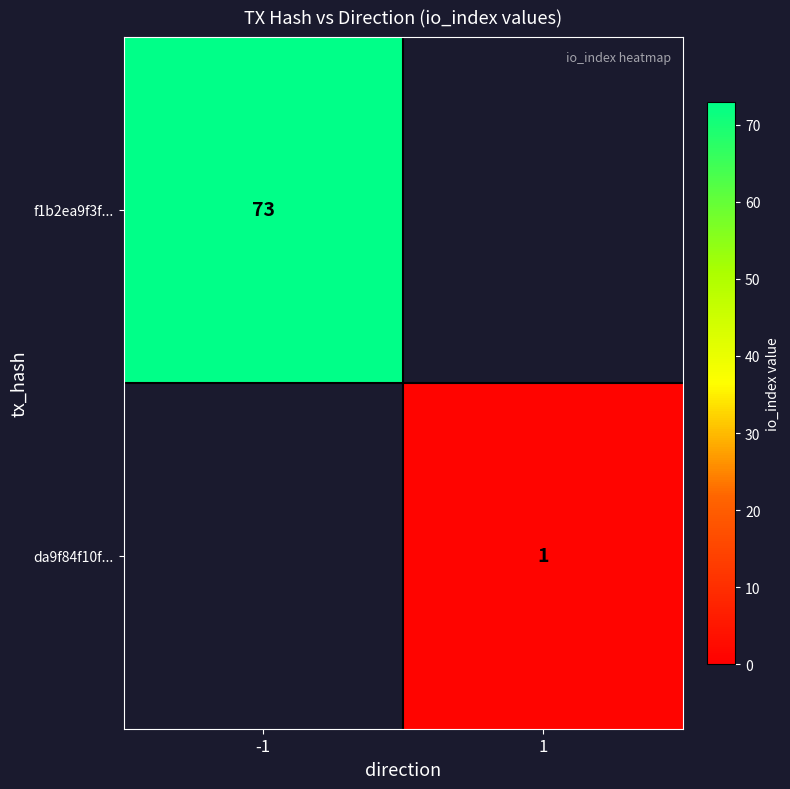

Is it true that f1b2ea9f3f... equals 42 at -1?

False